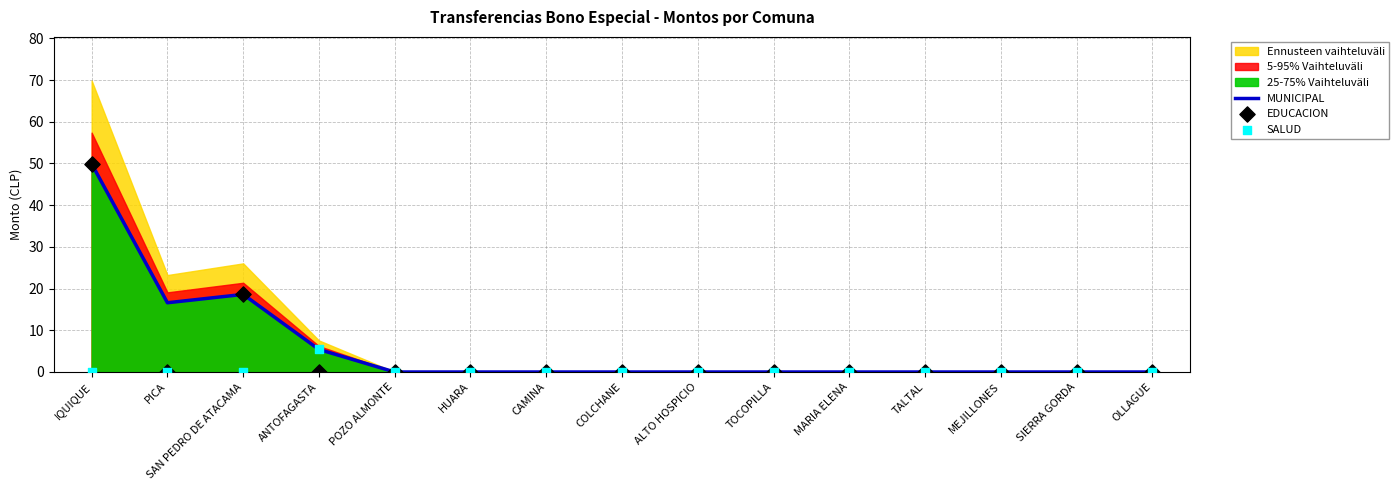

At how many categories does at least one series exceed 39?

1